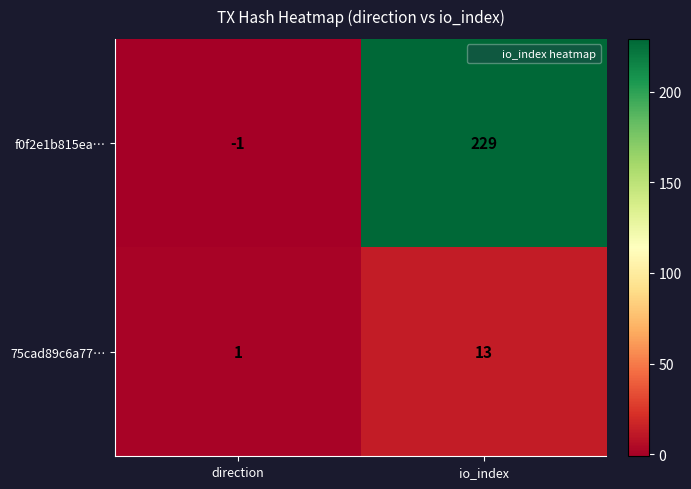

Rank the series by their maximum value, from highest to lowest.

f0f2e1b815ea…, 75cad89c6a77…